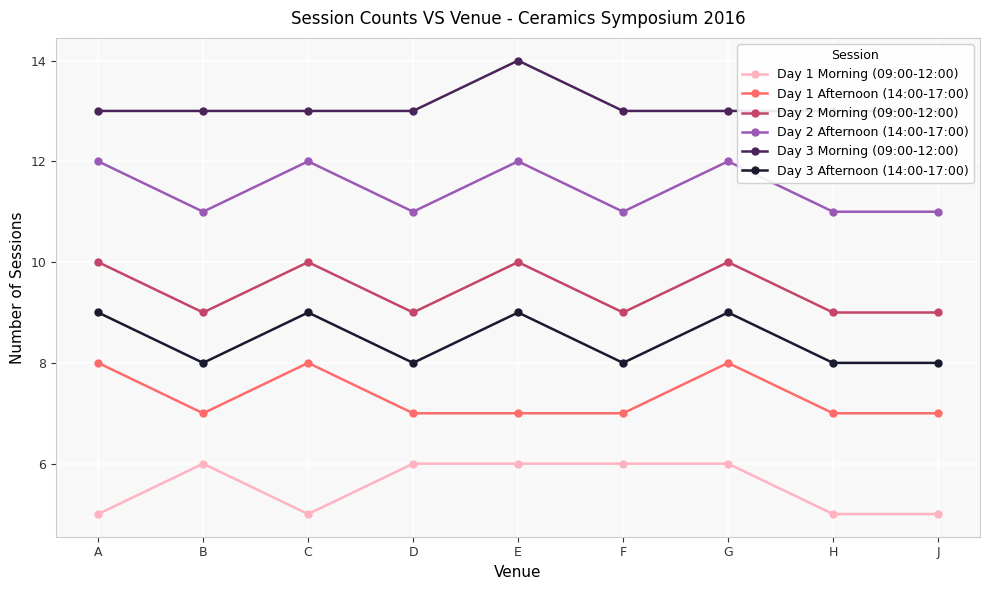

What is the spread (max minus min) of values at C?

8